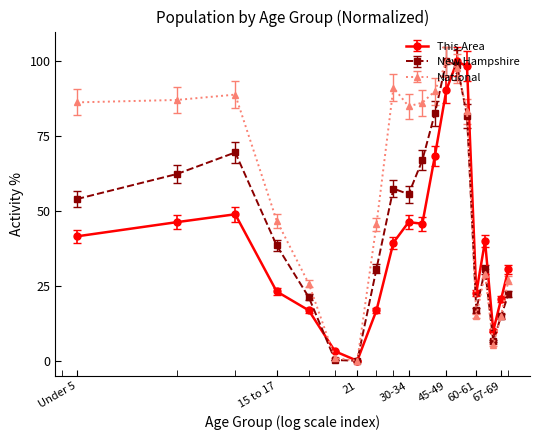

What is the maximum value shown in the chart?

100.0